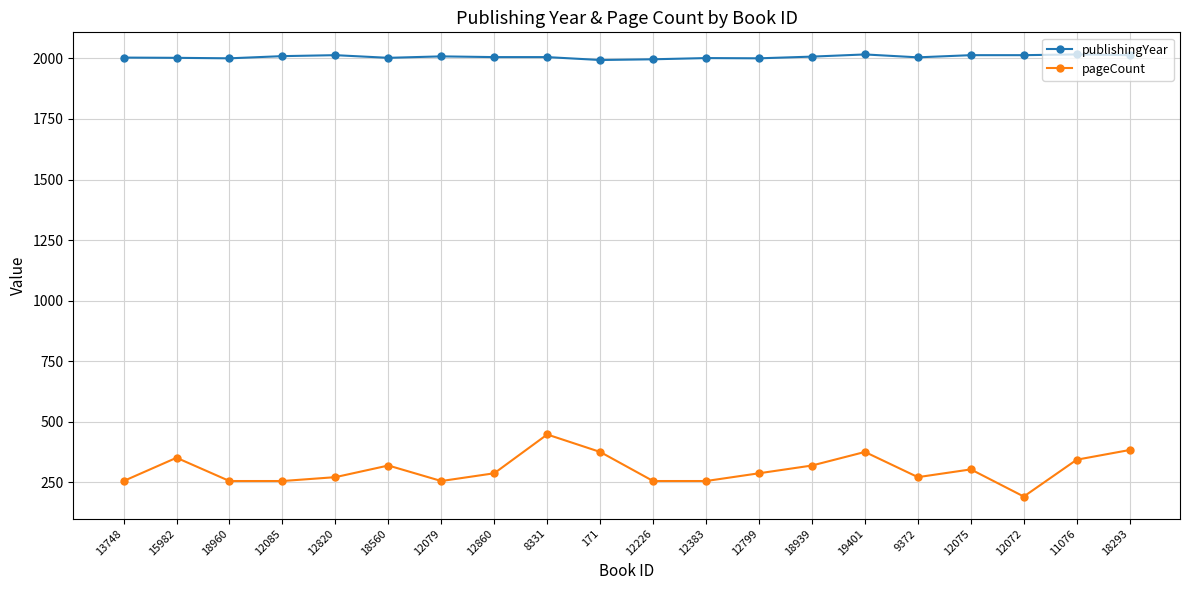

Where does the pageCount series first go above 288?

15982